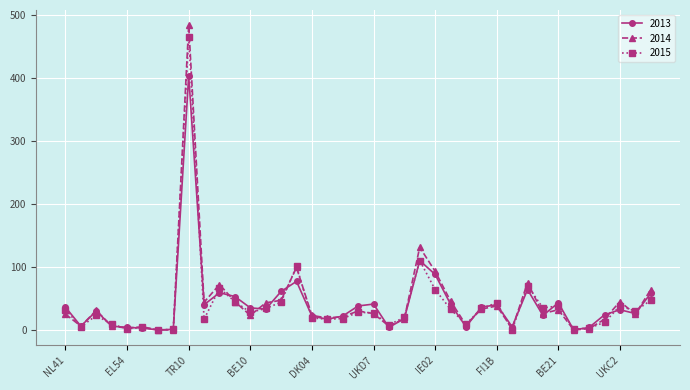

True or false: 2015 has more than 0 points higher than both neighbors.

True